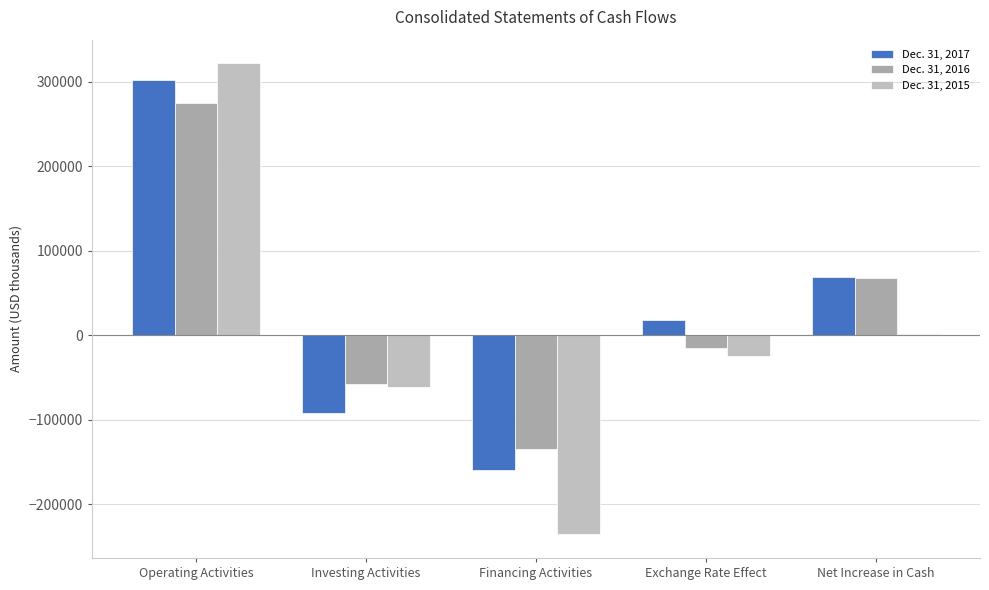

How many groups of bars are there?

5